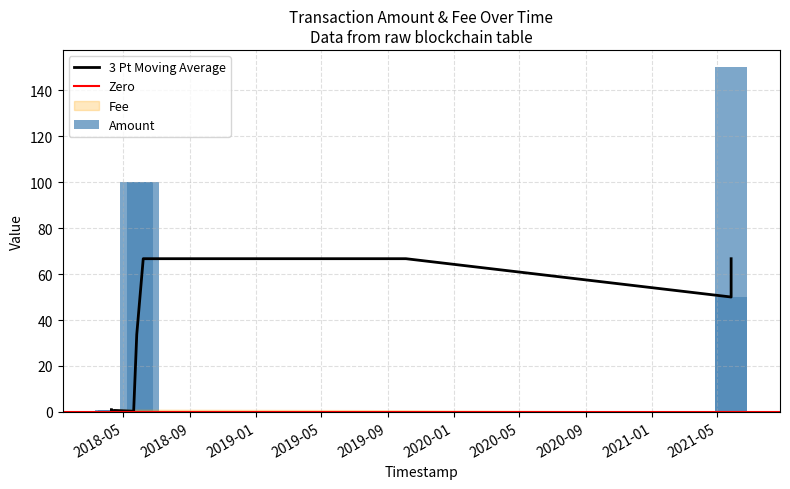

The value at 2018-04-08 23:56:54 is 1.0. True or false?

True